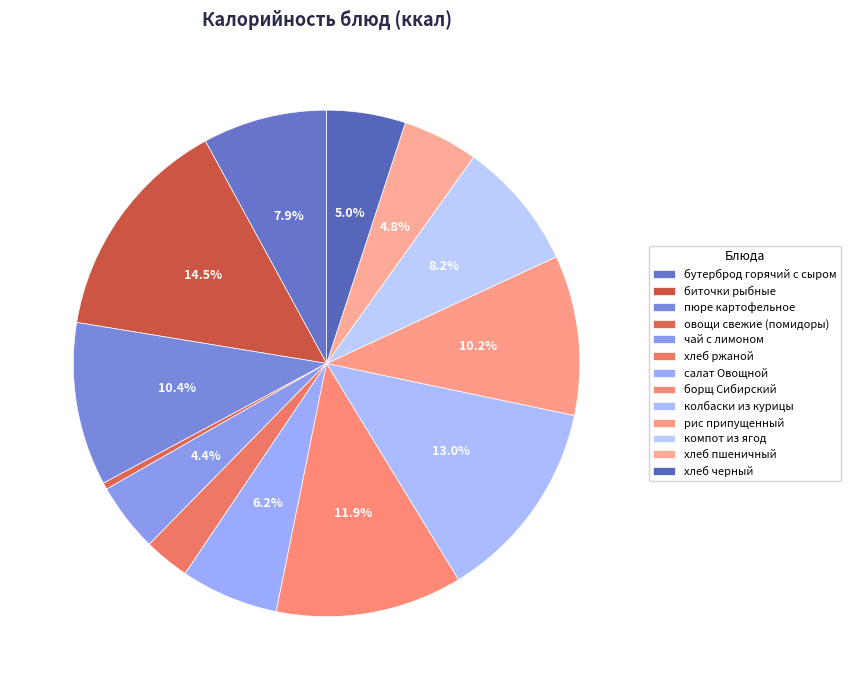

Which slice is the largest?

биточки рыбные